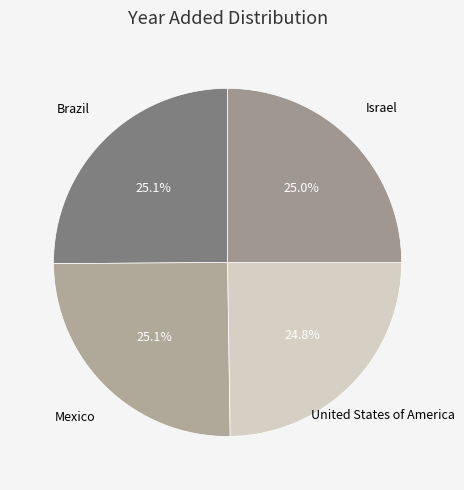

How many slices are in this pie chart?

4